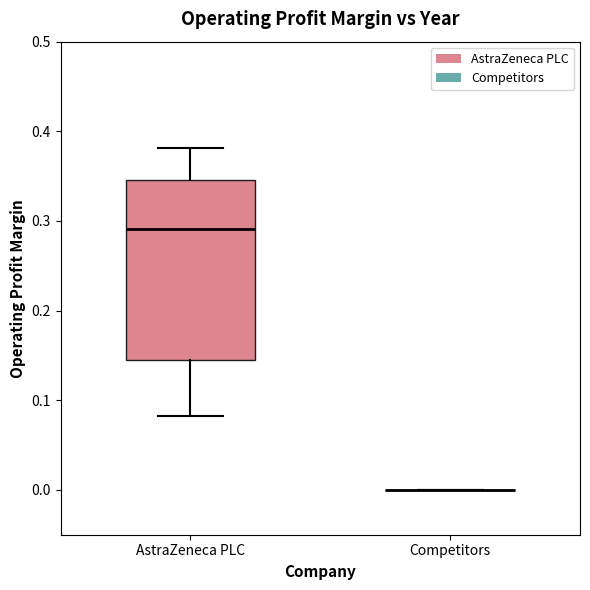

Reading left to right, read every box against the y-axis: the position of its median line, the range the box covers, and the ends of its whiskers. The values are not printed on the chart, so give them approximately, as read against the axis.

AstraZeneca PLC: median 0.29, box 0.14 to 0.35, whiskers 0.08 to 0.38
Competitors: box collapsed to a line at 0.00, whiskers 0.00 to 0.00